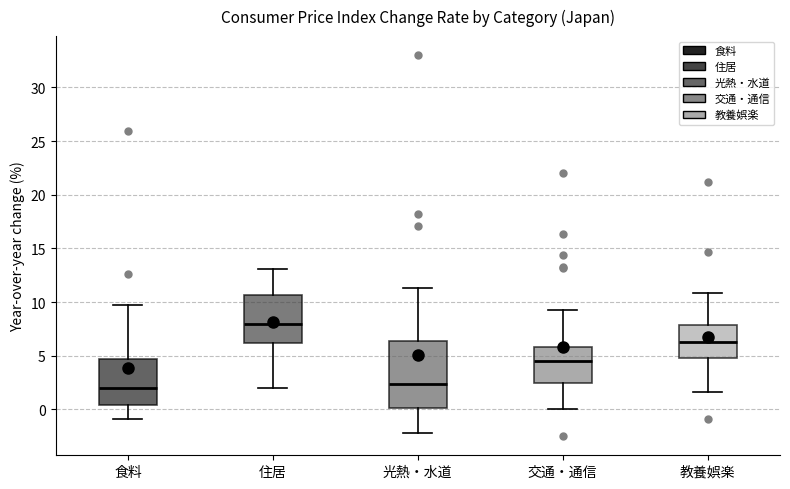

Which box is the tallest, from its lower edge to its upper edge?

光熱・水道